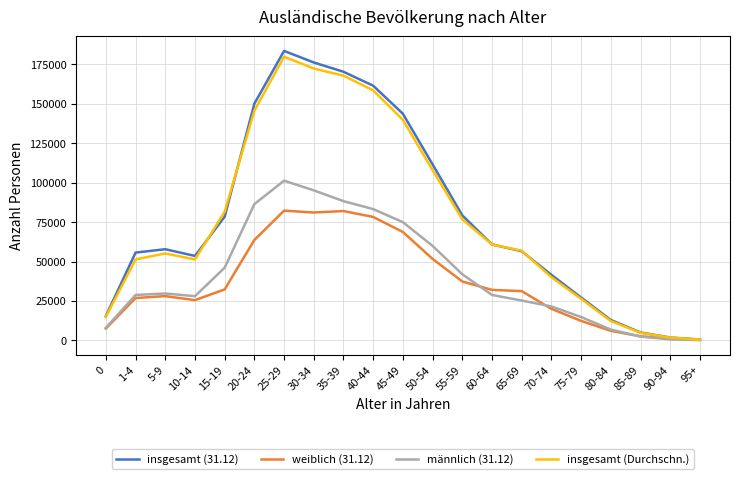

True or false: insgesamt (Durchschn.) and insgesamt (31.12) cross at least once.

True